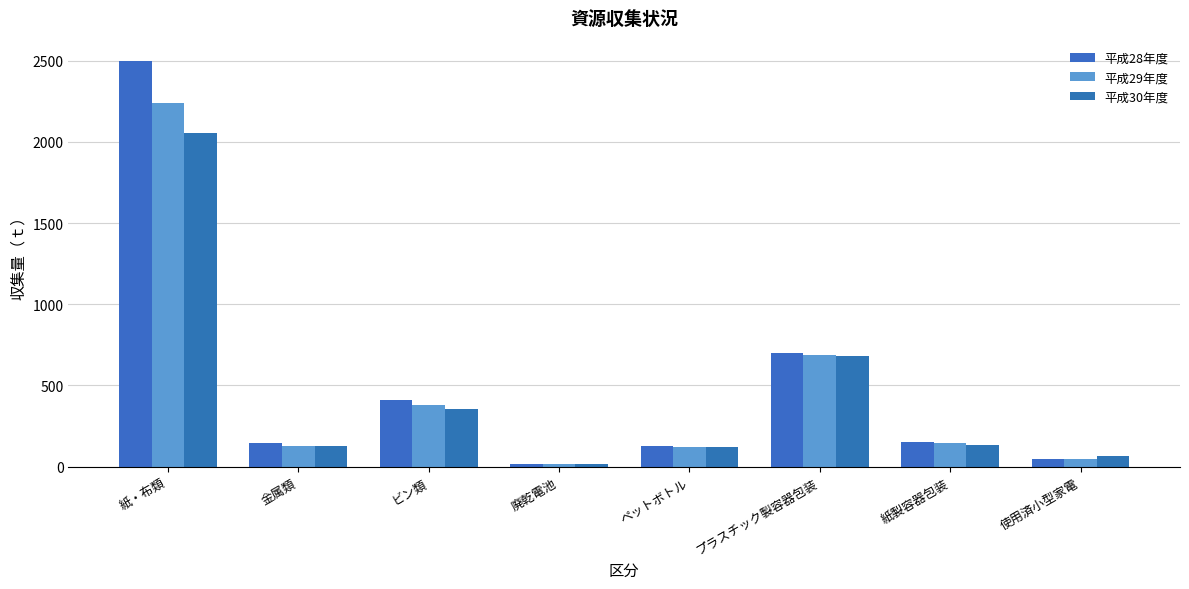

What is the average value of the 平成28年度 series?

512.0